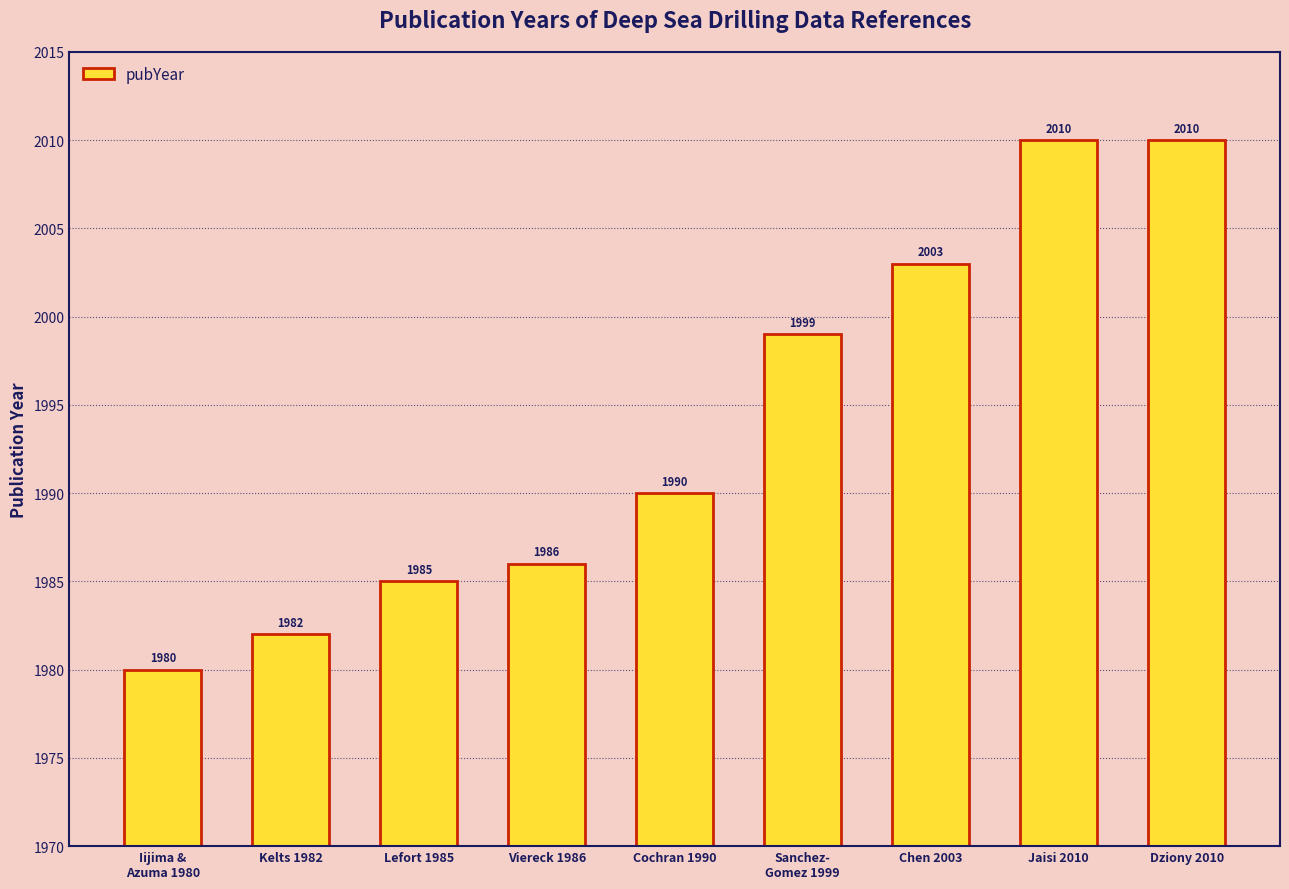

The value at Kelts 1982 is 1982. True or false?

True